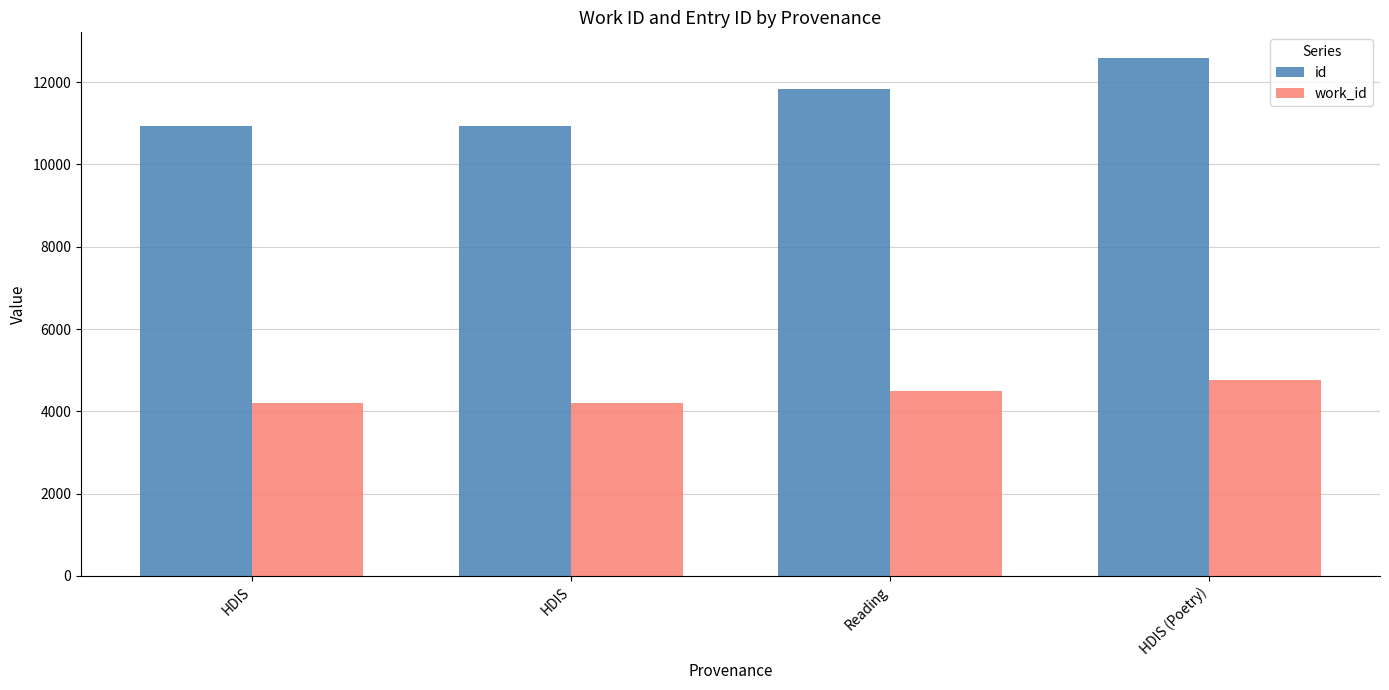

Rank the categories by work_id value from lowest to highest.

HDIS, HDIS, Reading, HDIS (Poetry)